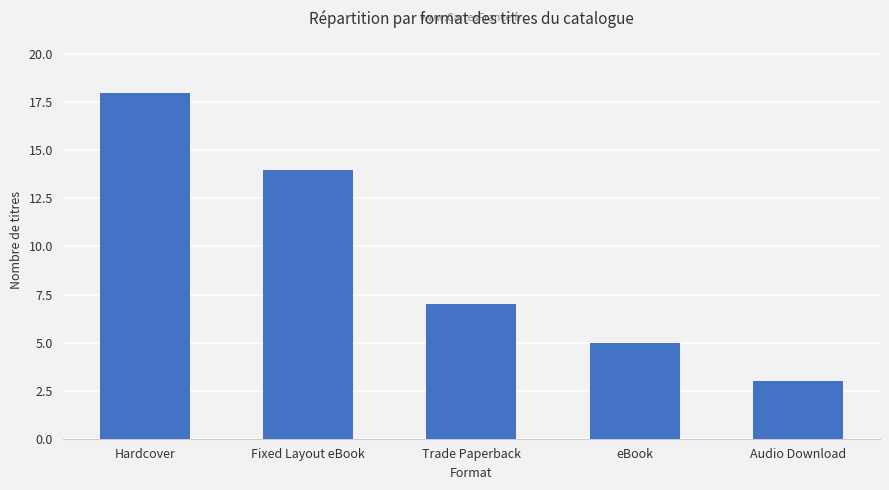

Does the chart contain any negative values?

No